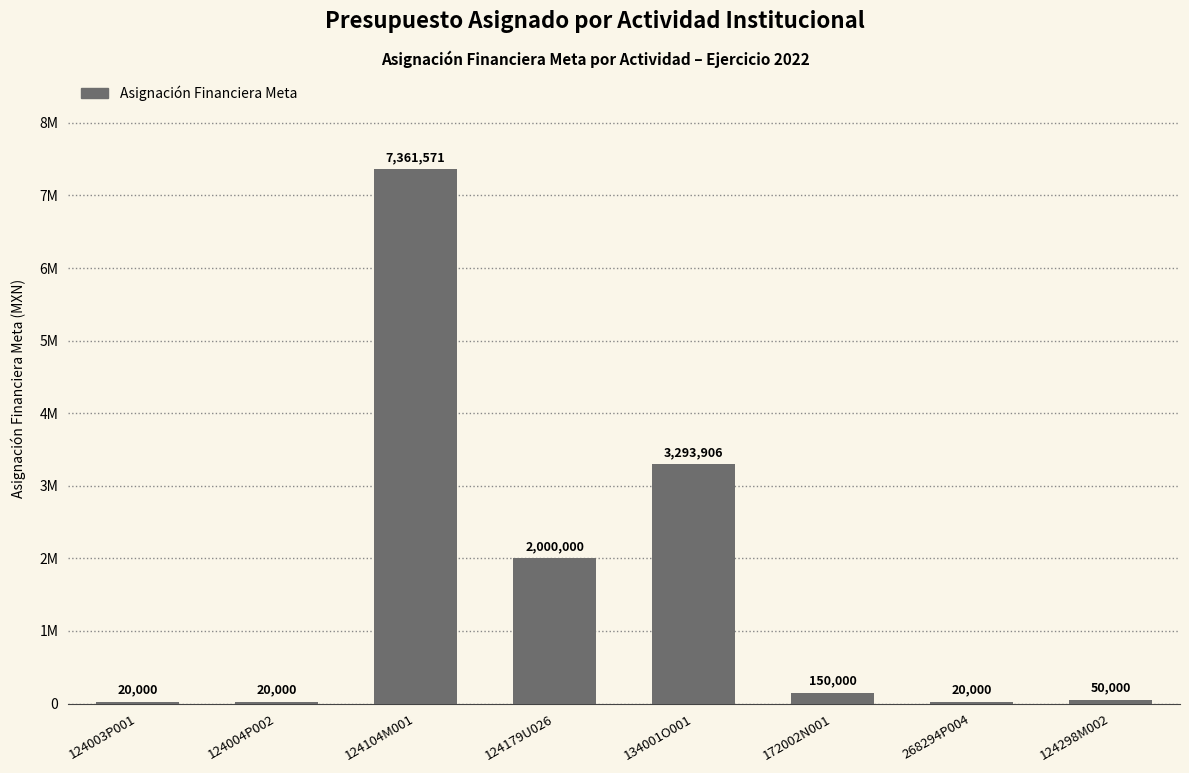

What is the label of the 4th bar from the left?

124179U026